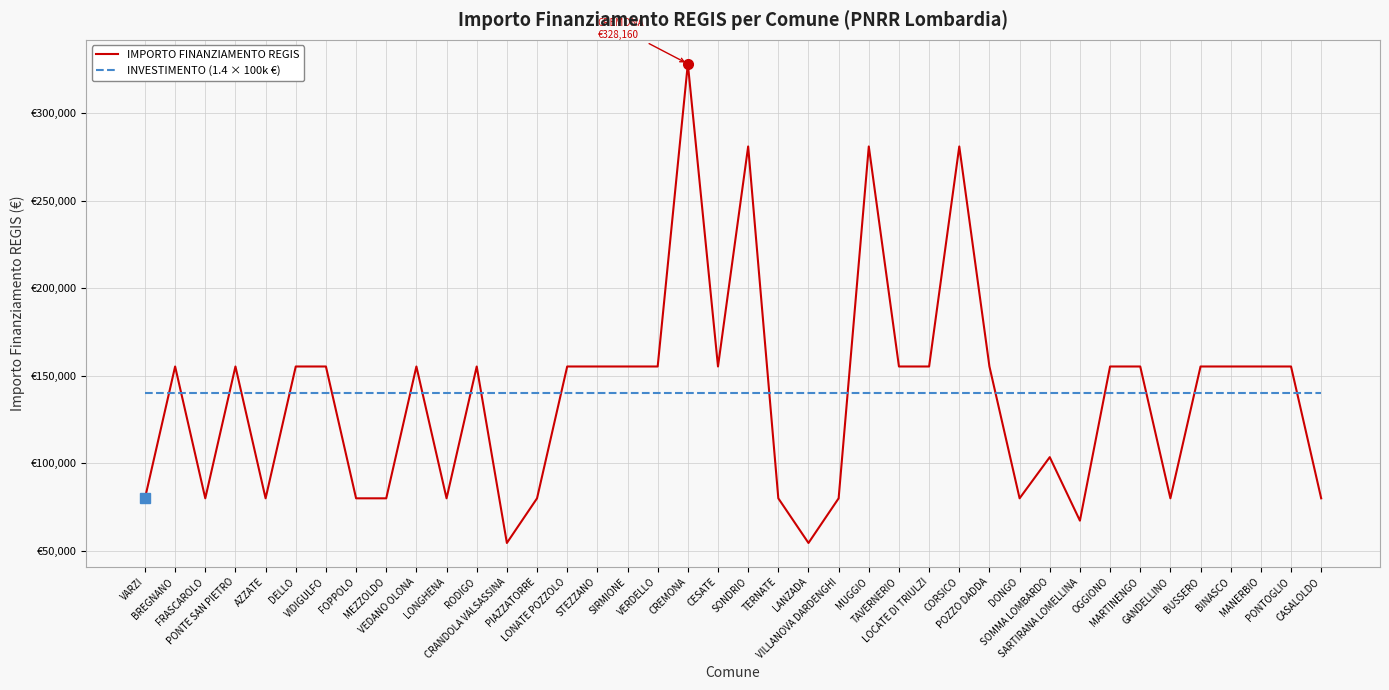

Does the chart display data point markers on the line(s)?

No